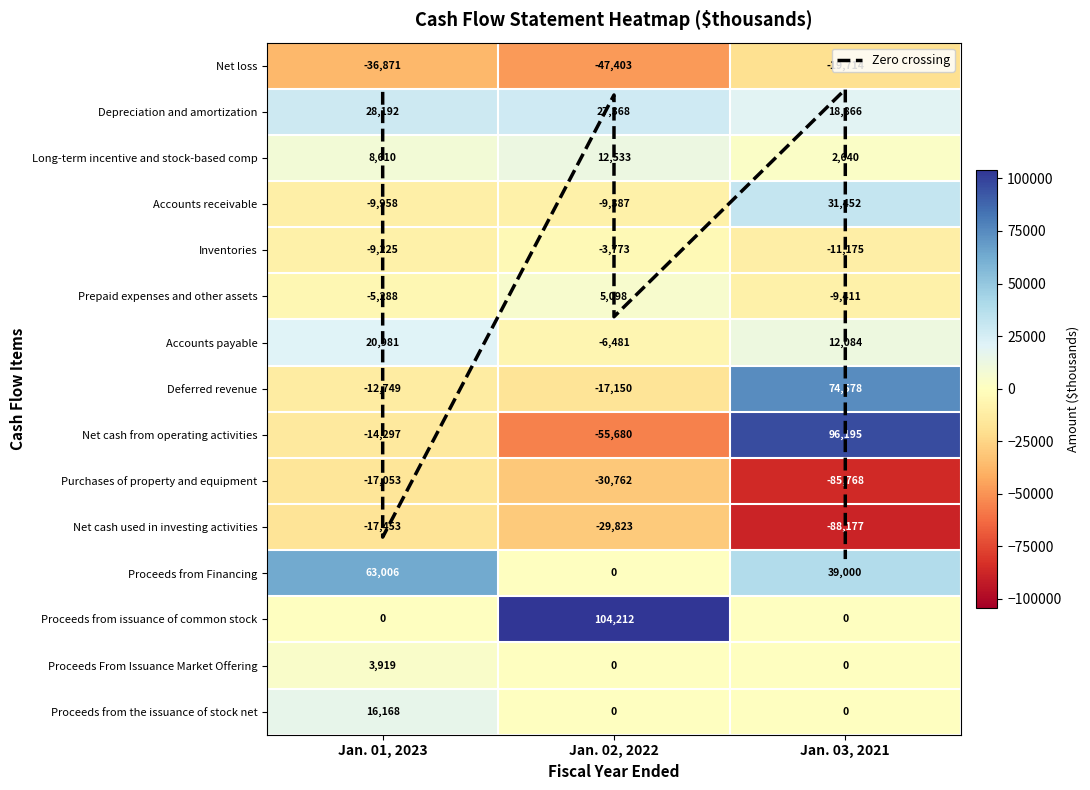

What is the greatest value displayed?

104212